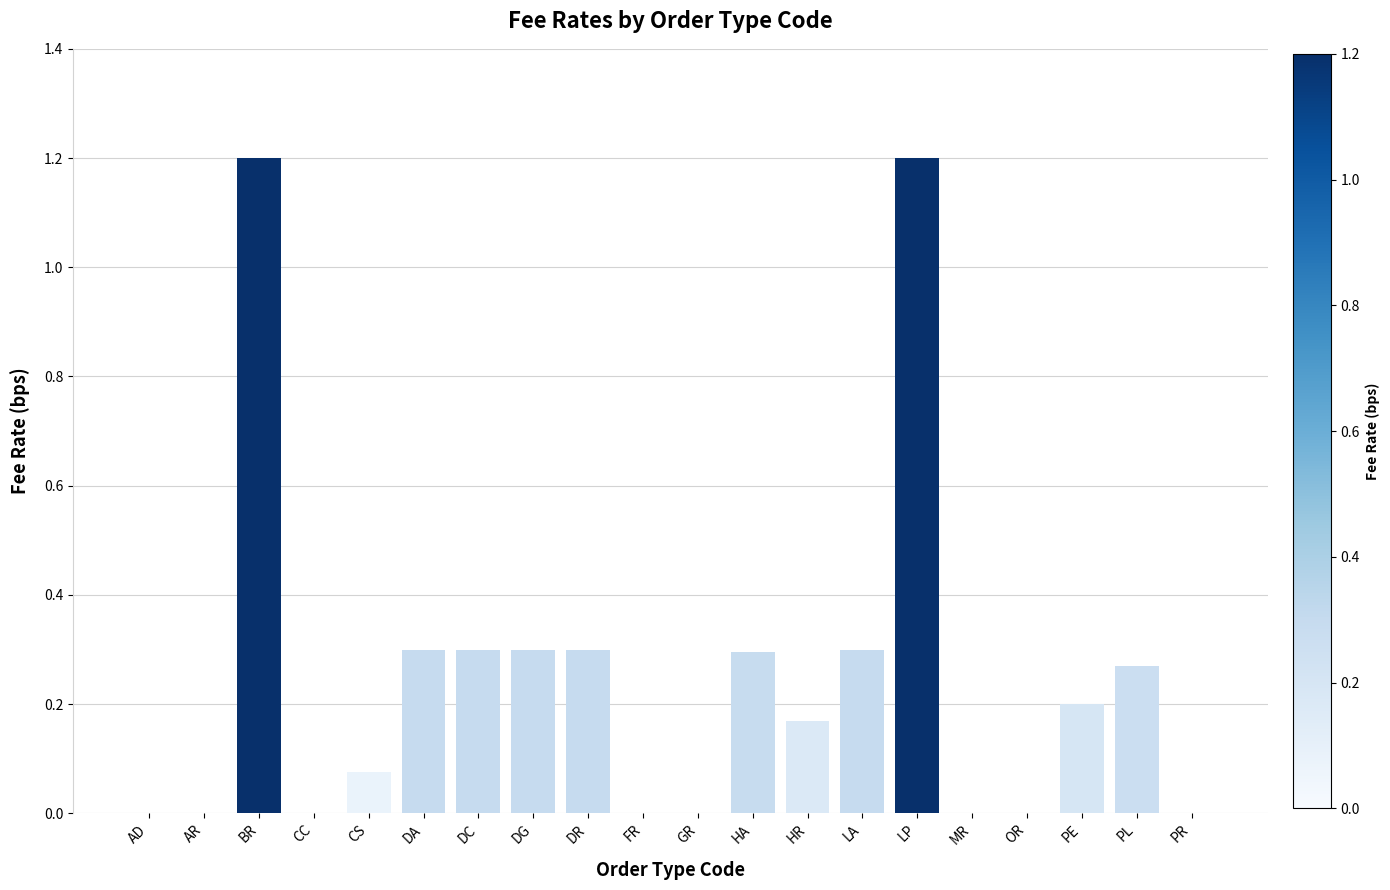

Are the bars horizontal?

No